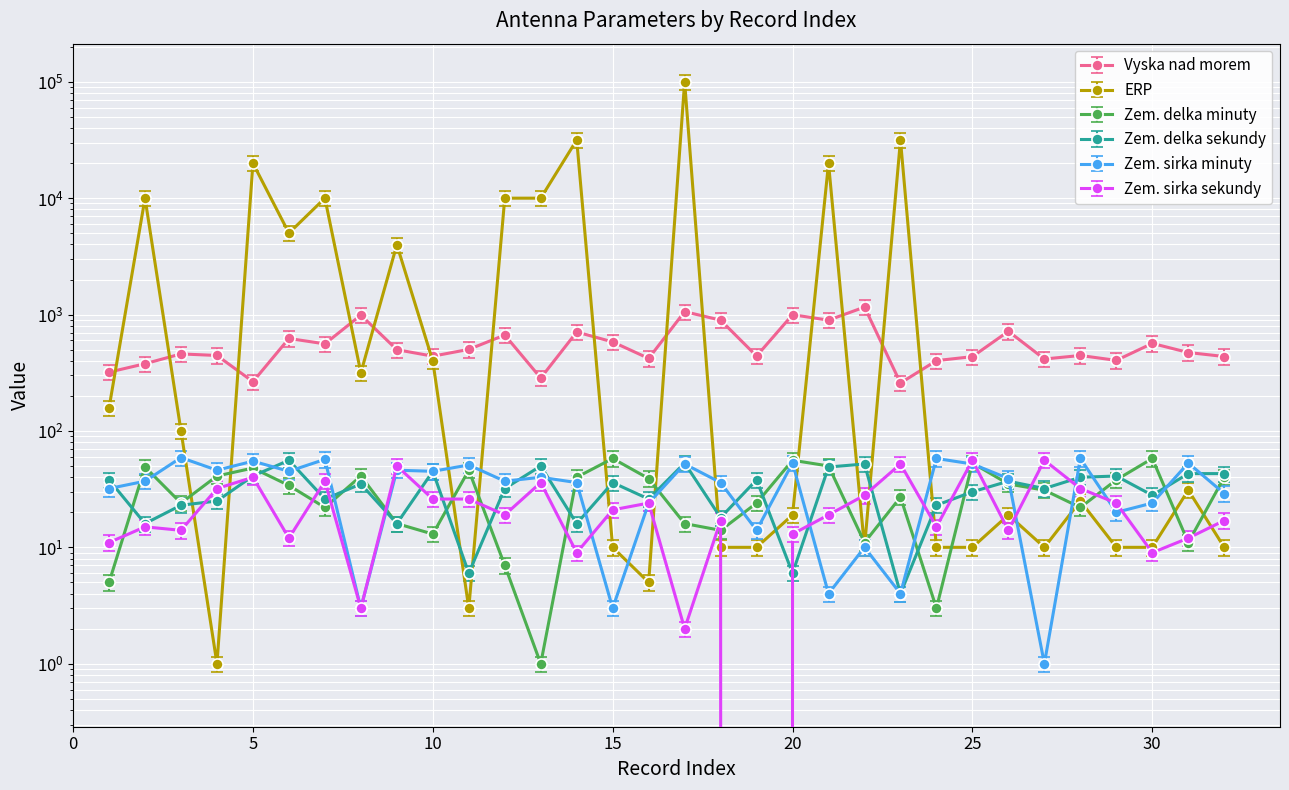

How many values in the Zem. delka sekundy series are below 35?

16